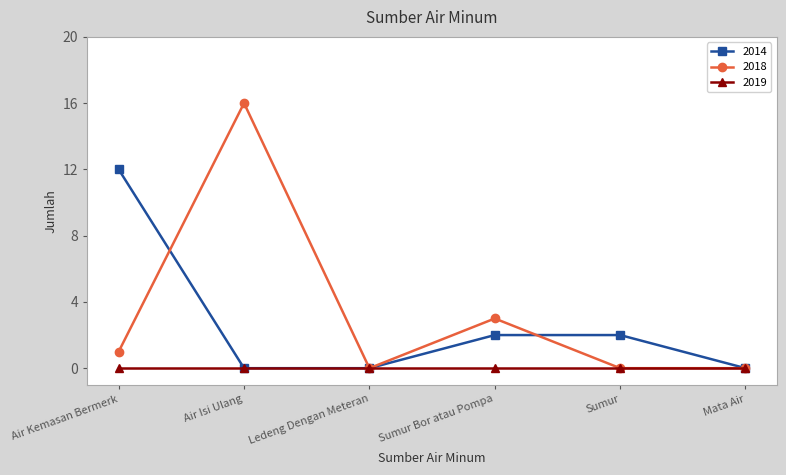

Is this an area chart (filled region under the line)?

No